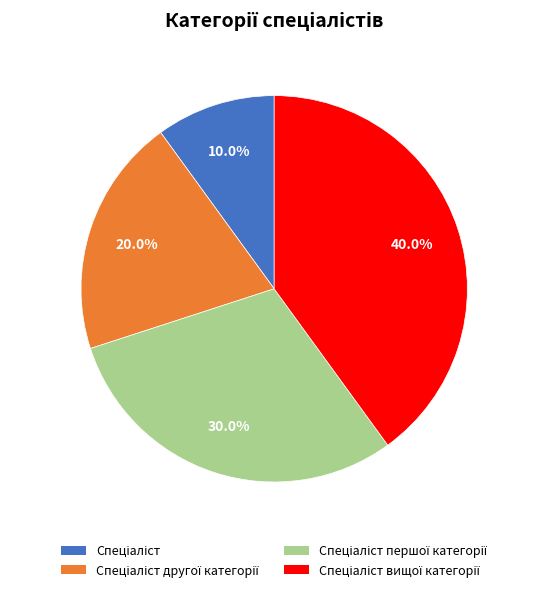

Is there any slice that represents more than half of the pie?

No